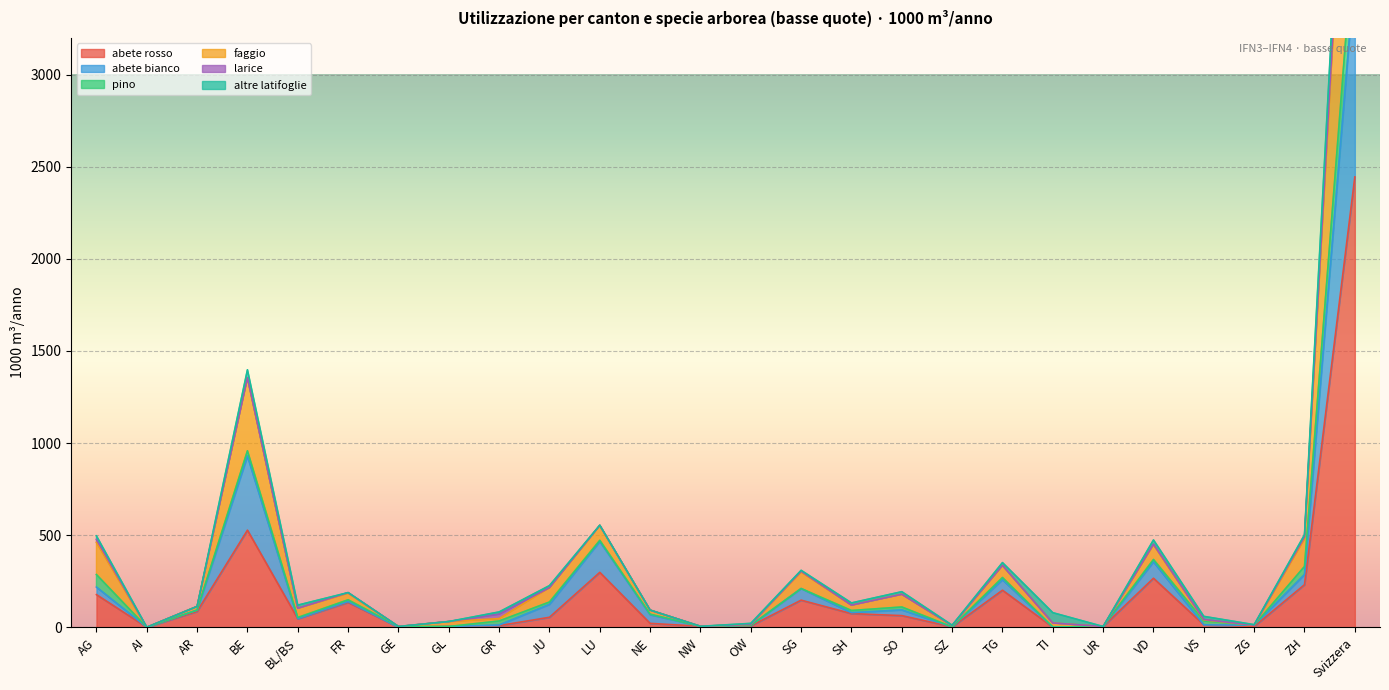

True or false: abete bianco has a value of 140 at SO.

False